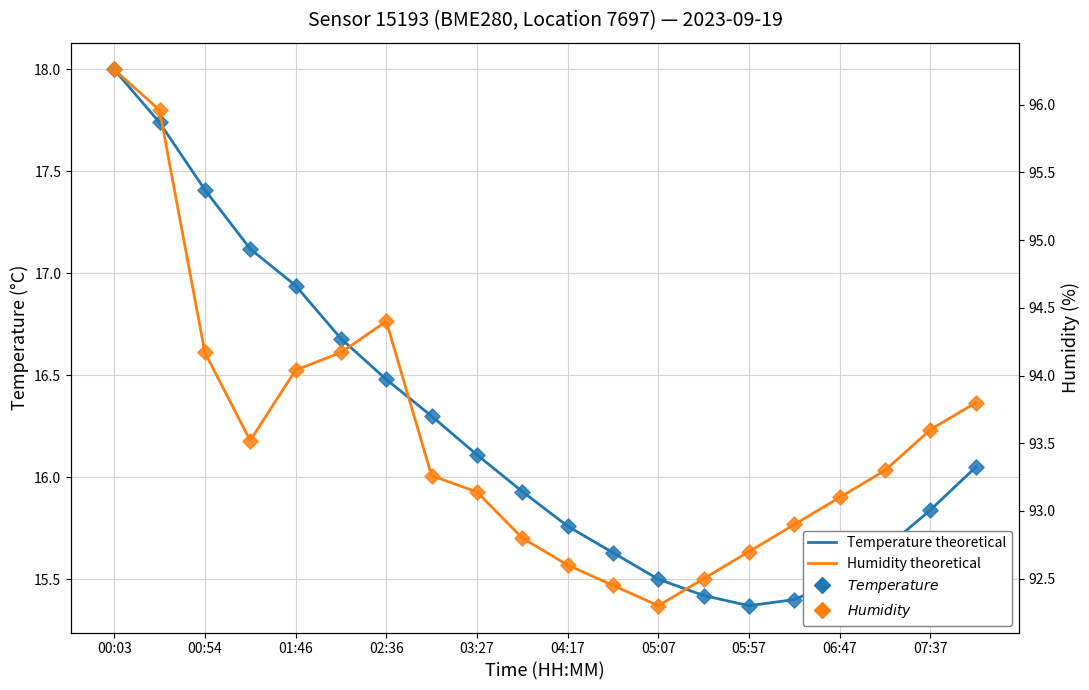

Which series has the widest spread of Y values?

humidity